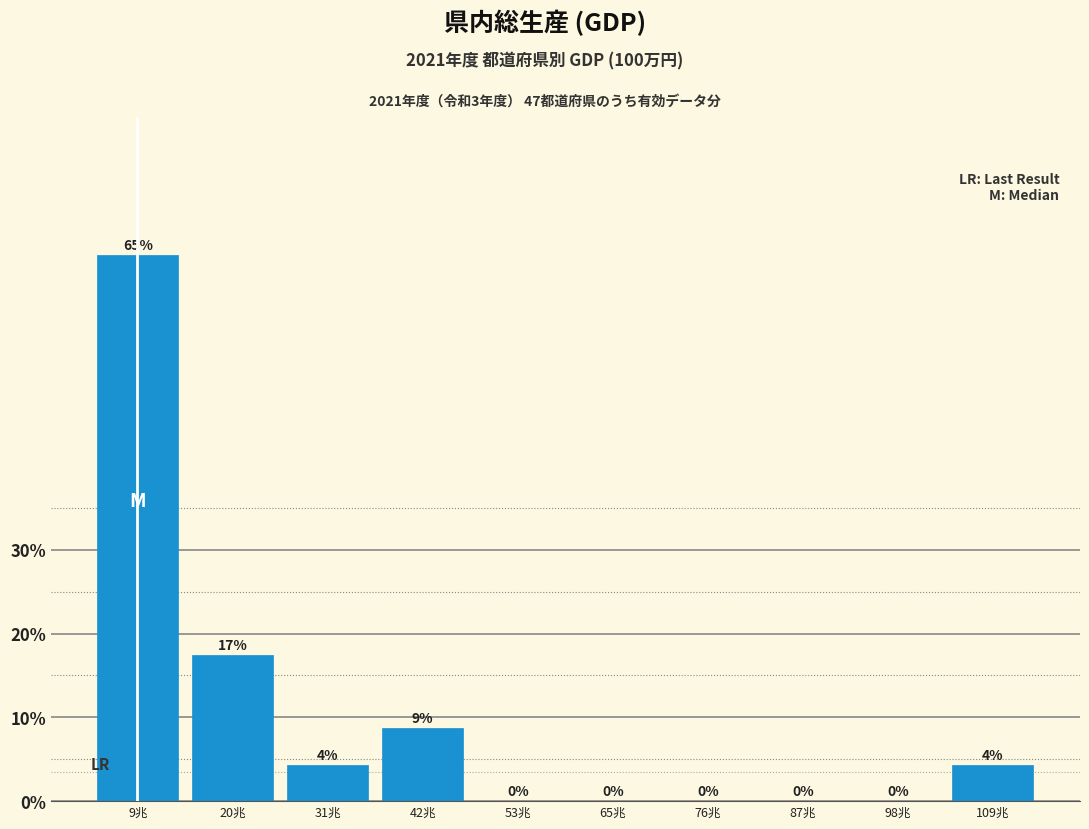

What is the maximum value shown in the chart?

65.2